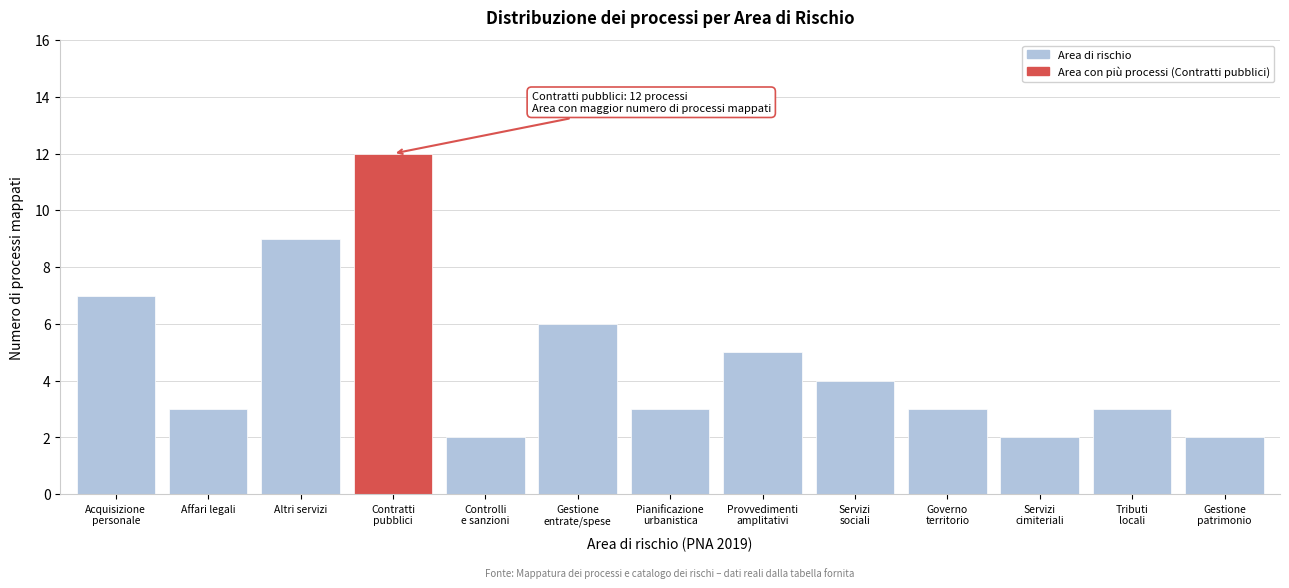

Reading left to right, transcribe all the data shown in this chart.

7	3	9	12	2	6	3	5	4	3	2	3	2